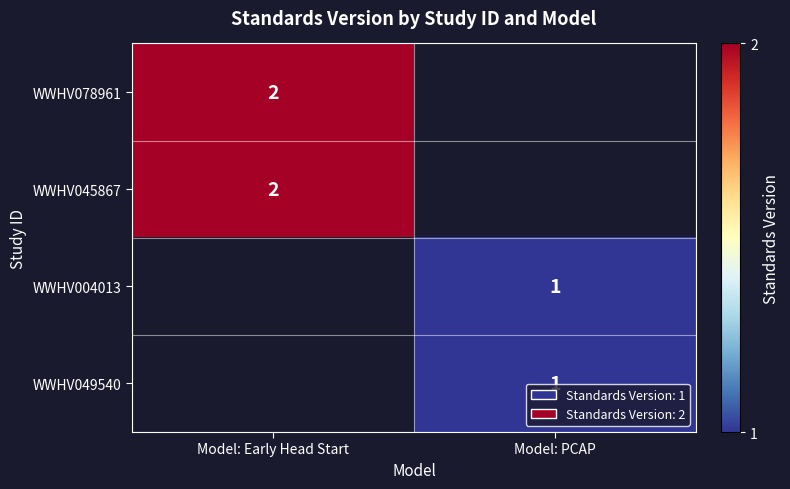

The WWHV049540 series shows 1 at Model: PCAP. True or false?

True